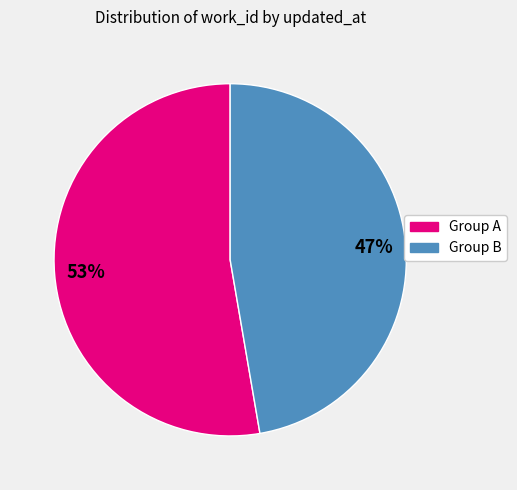

To the nearest percent, what is the average slice percentage?

50%